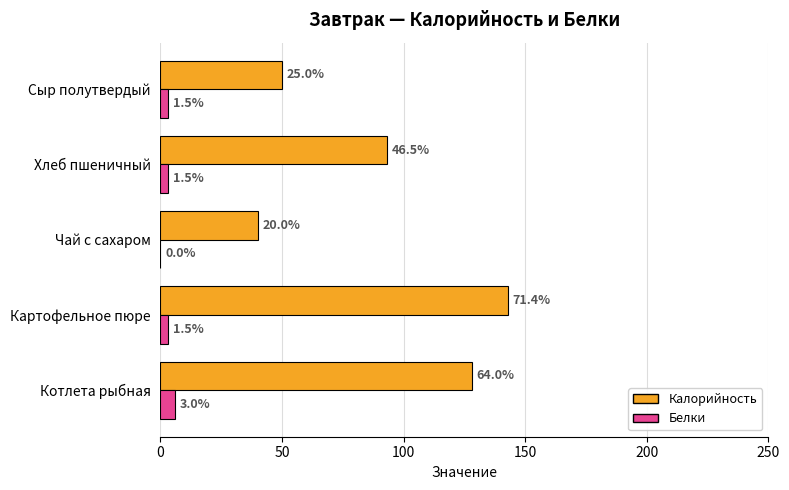

What is the difference between the maximum and second lowest values in the Калорийность series?

92.8